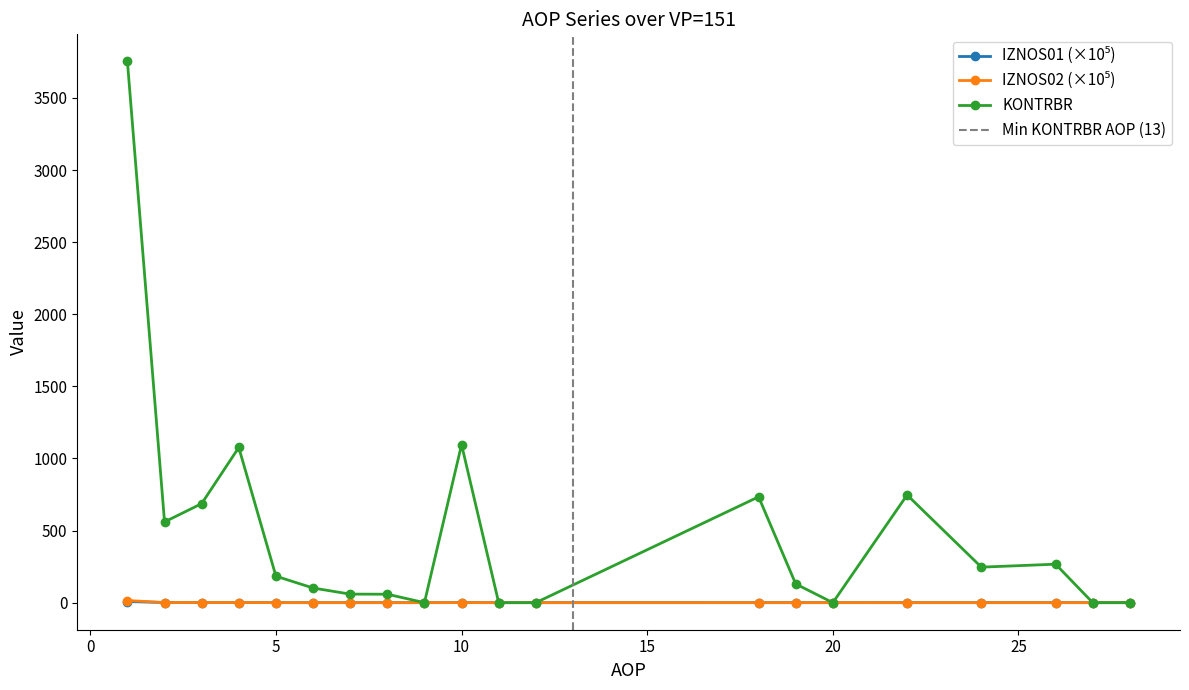

At which label is IZNOS02 closest to 7?

2